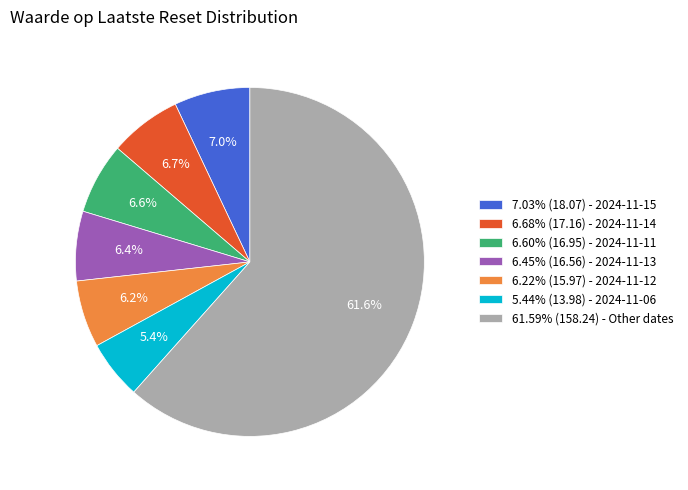

To the nearest percent, what is the average slice percentage?

14%